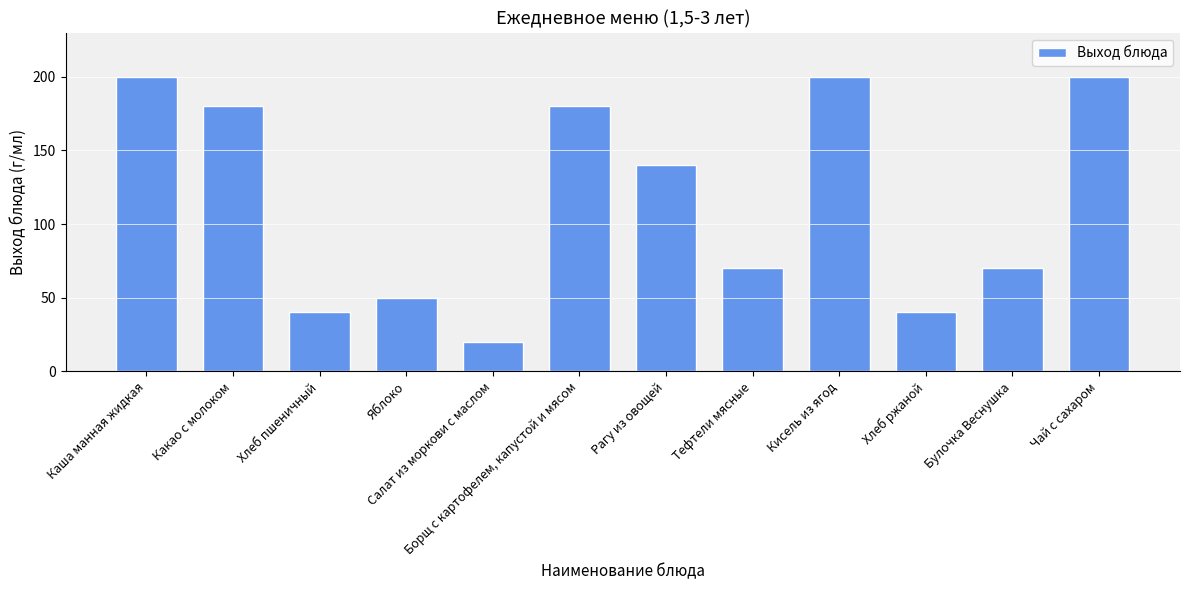

Reading right to left, what are all the values shown in this chart?

200	70	40	200	70	140	180	20	50	40	180	200